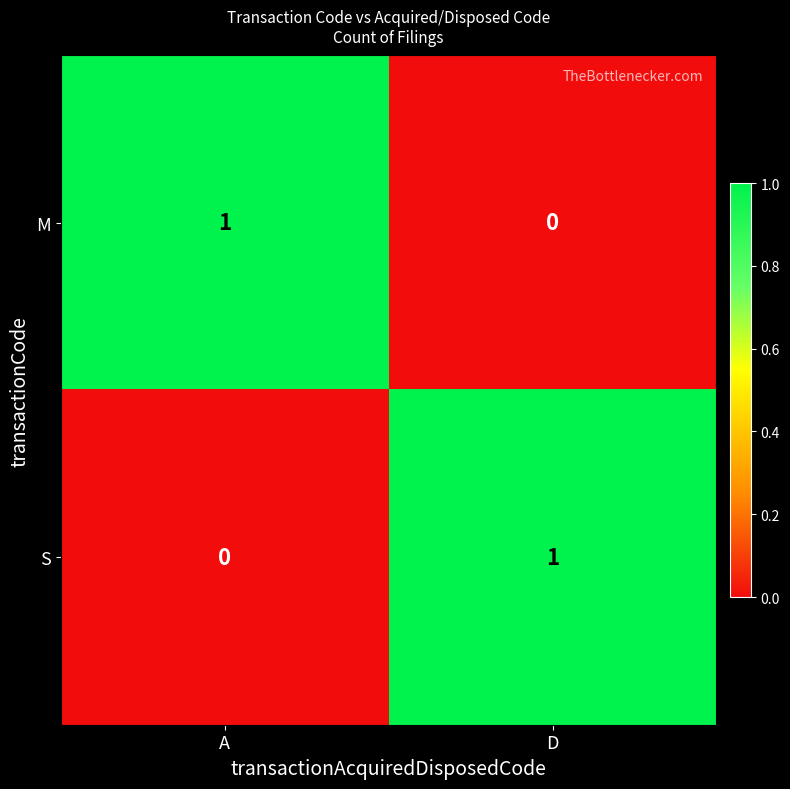

Count the number of categories in the chart.

2